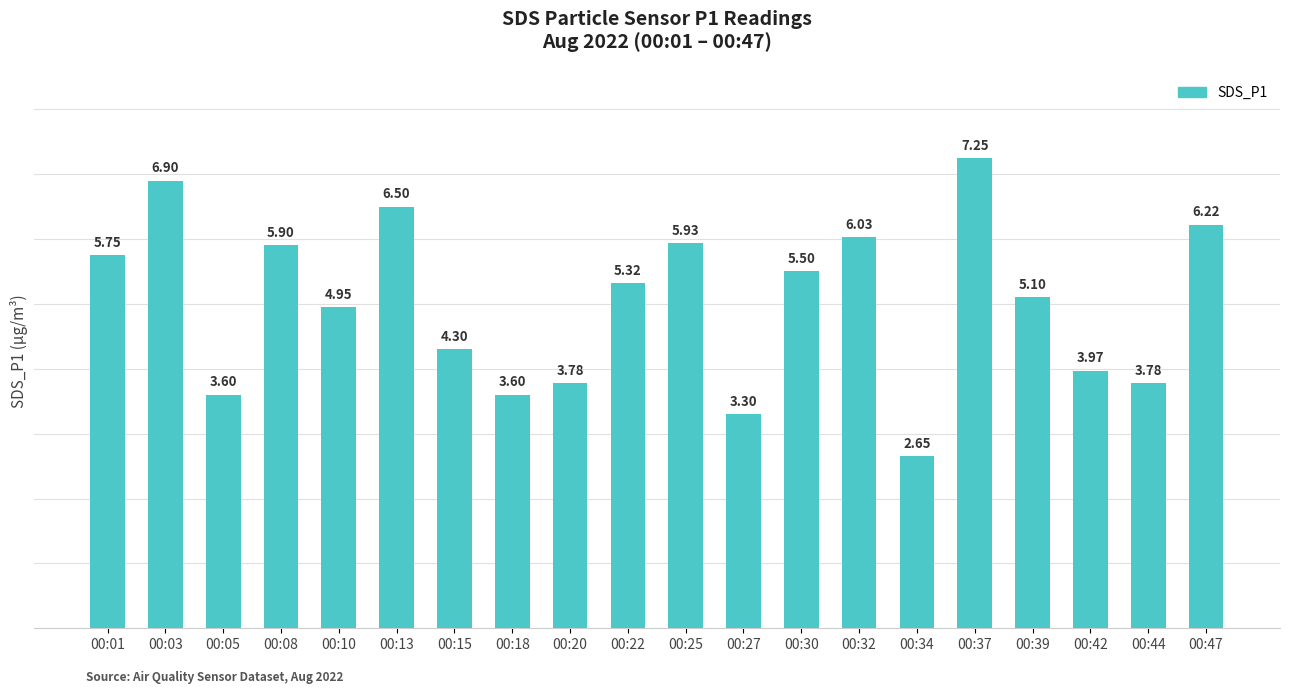

What is the difference between the values at 00:20 and 00:01?

2.0